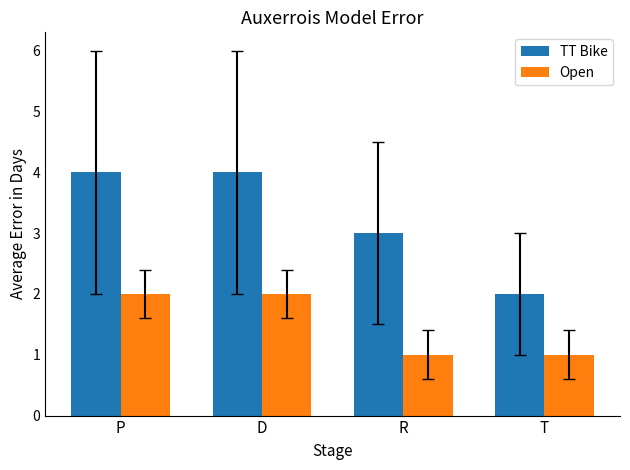

List the series in order of their peak value, lowest first.

Open, TT Bike